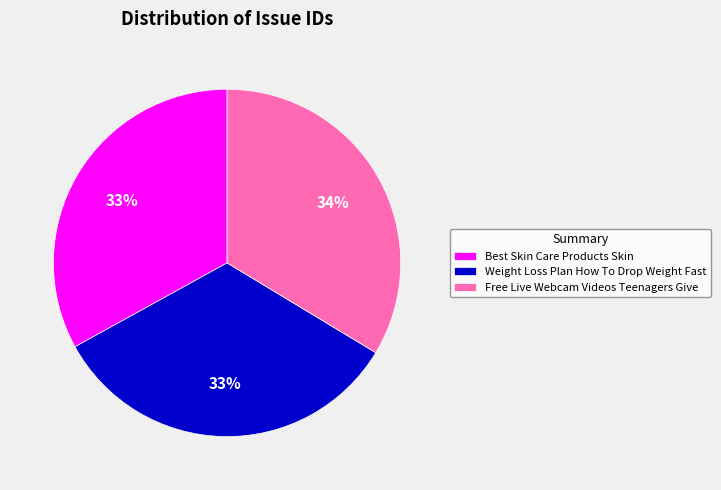

To the nearest percent, what is the difference between the largest and smallest slice percentages?

1%